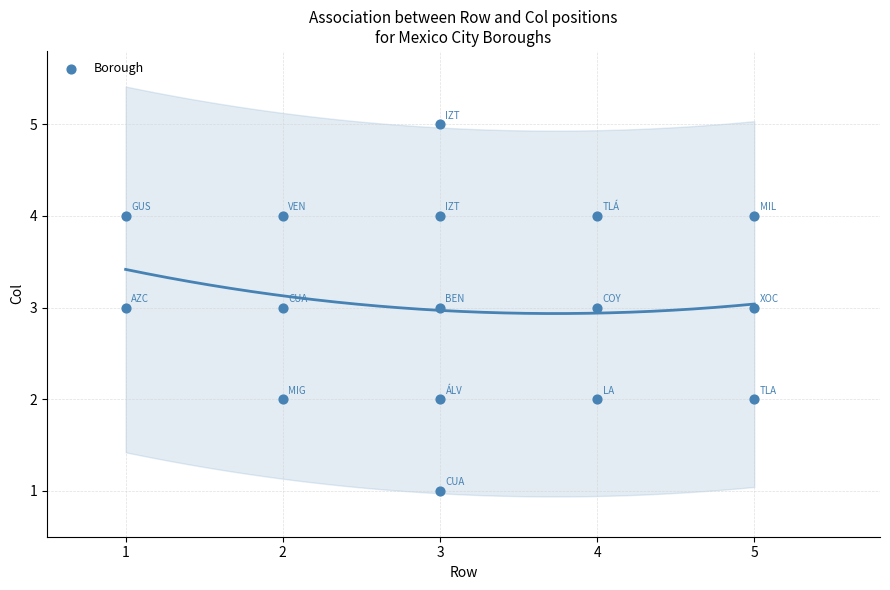

What is the range of X values (max minus min)?

4